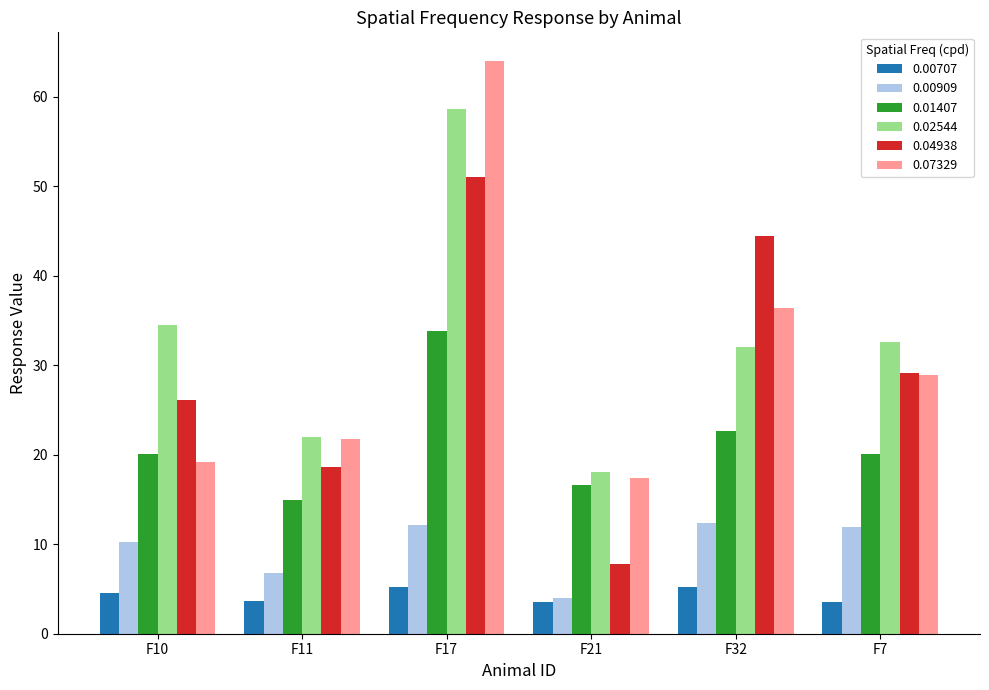

List the series in order of their peak value, lowest first.

0.00707, 0.00909, 0.01407, 0.04938, 0.02544, 0.07329